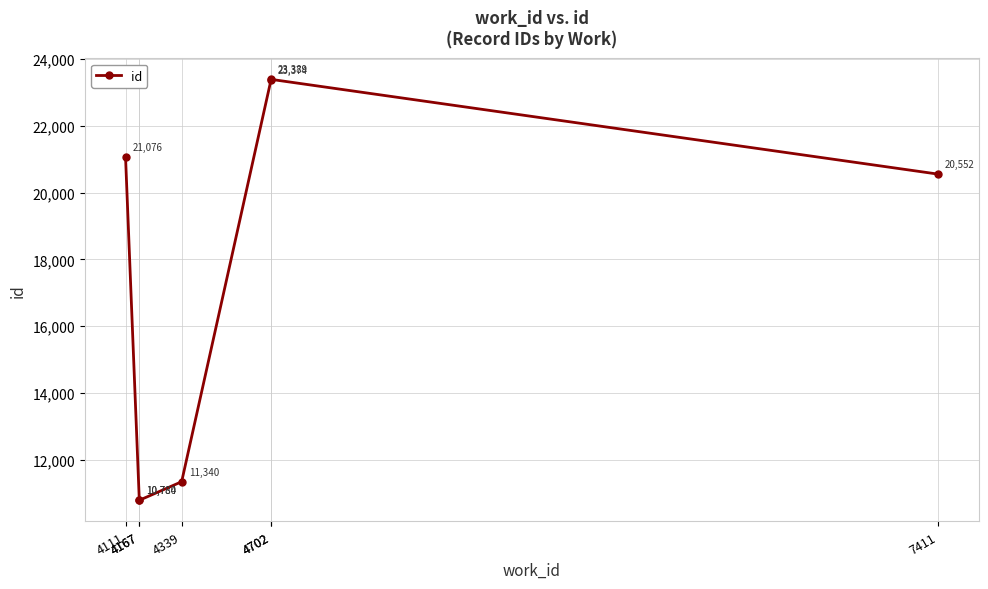

Where is the first local maximum?

4702